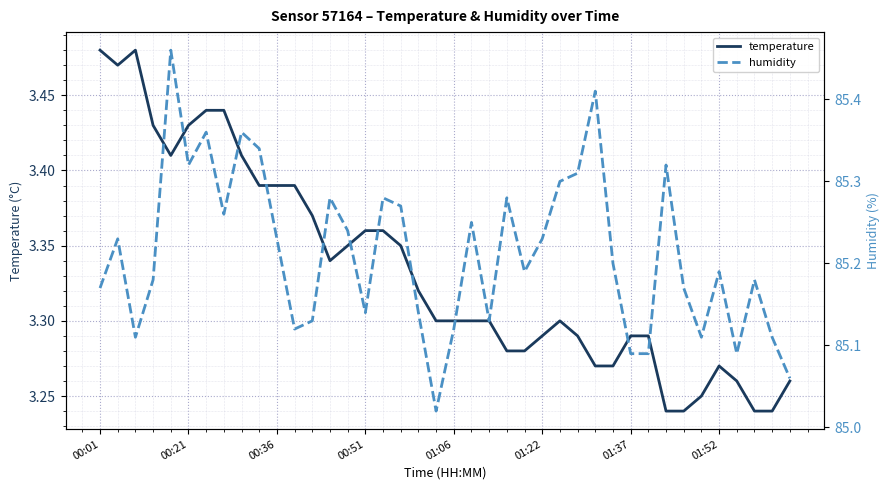

True or false: humidity and temperature intersect in this chart.

False